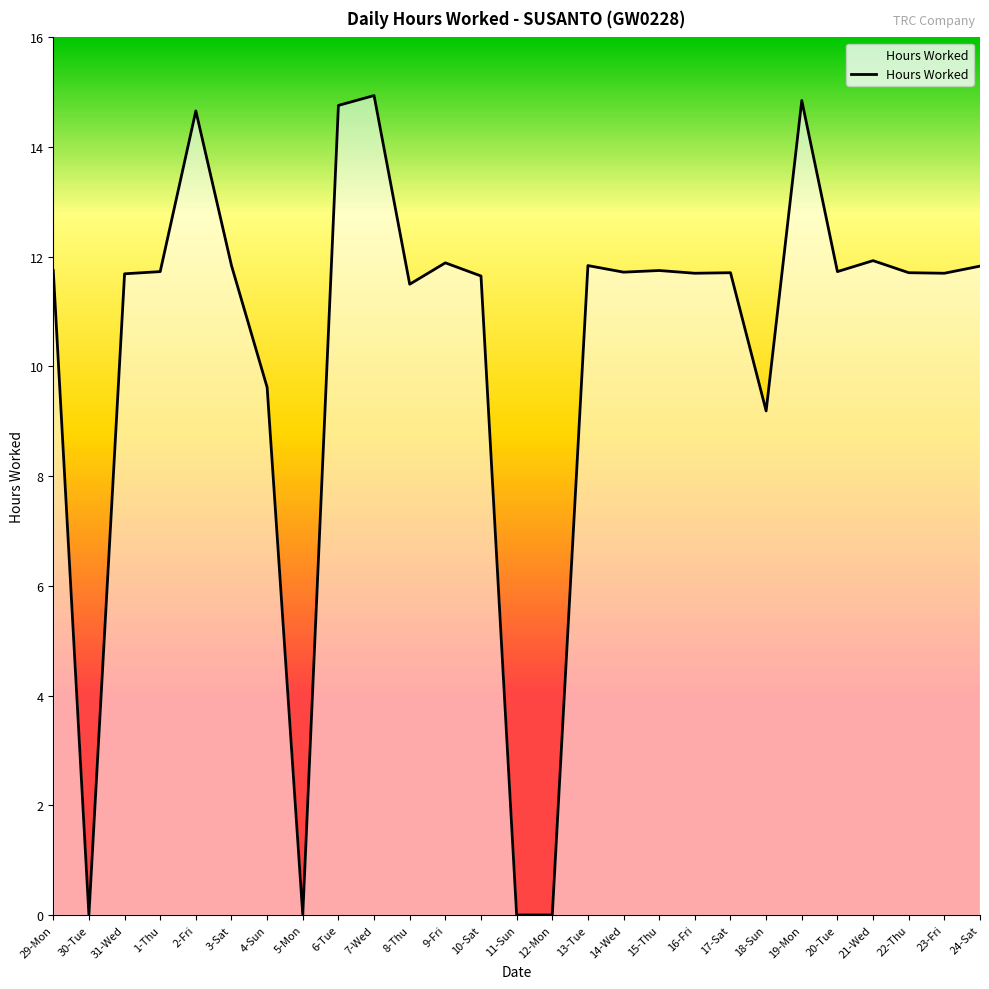

How many lines are shown in the chart?

1